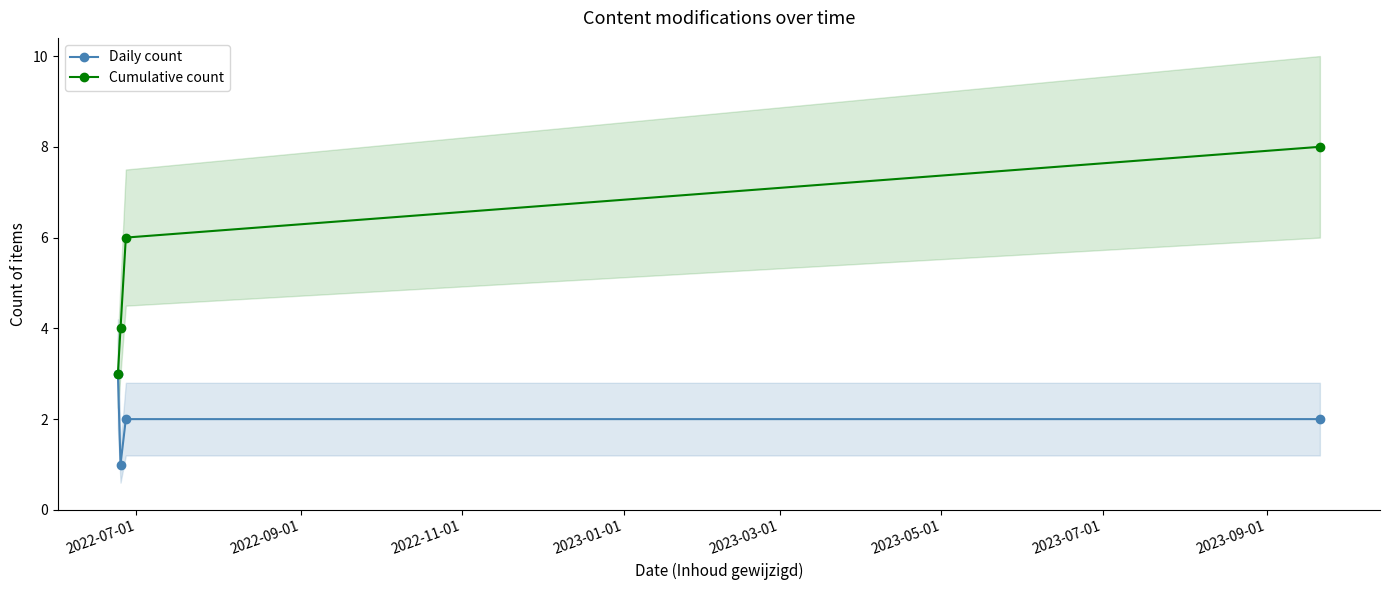

True or false: Cumulative count and Daily count cross at least once.

False